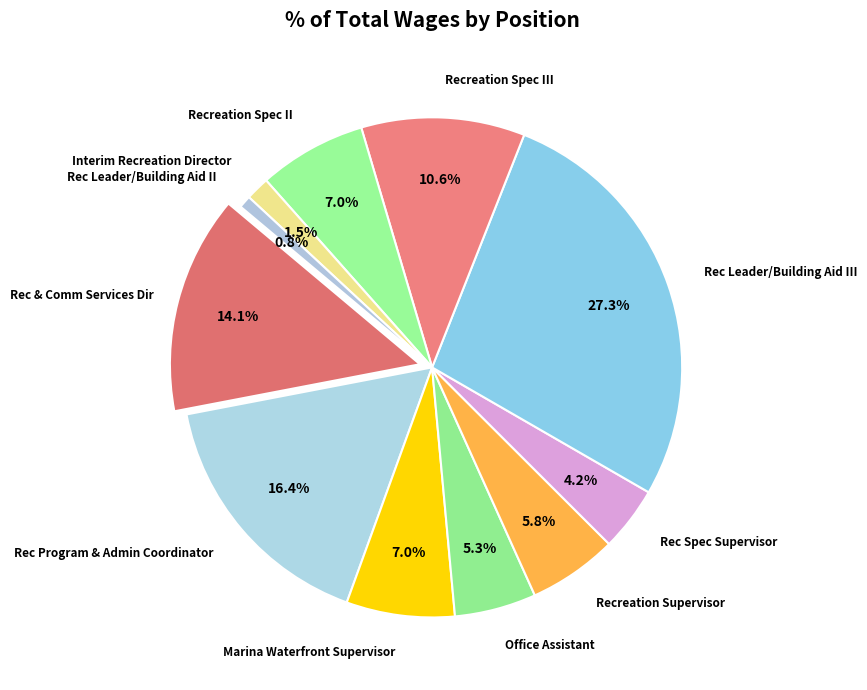

To the nearest percent, what is the combined percentage of Rec & Comm Services Dir and Interim Recreation Director?

16%